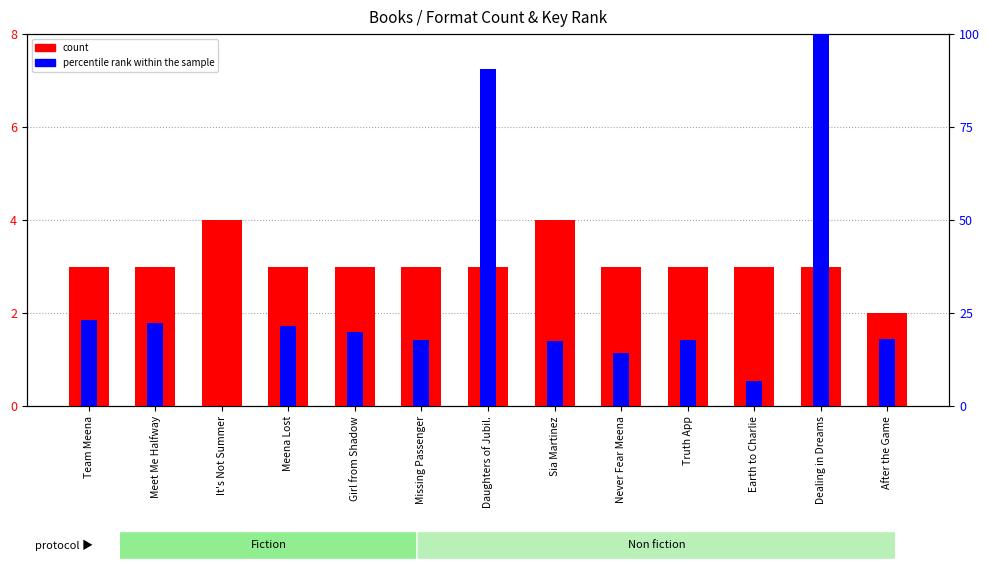

Is it true that percentile rank within the sample equals 6.8 at Earth to Charlie?

True